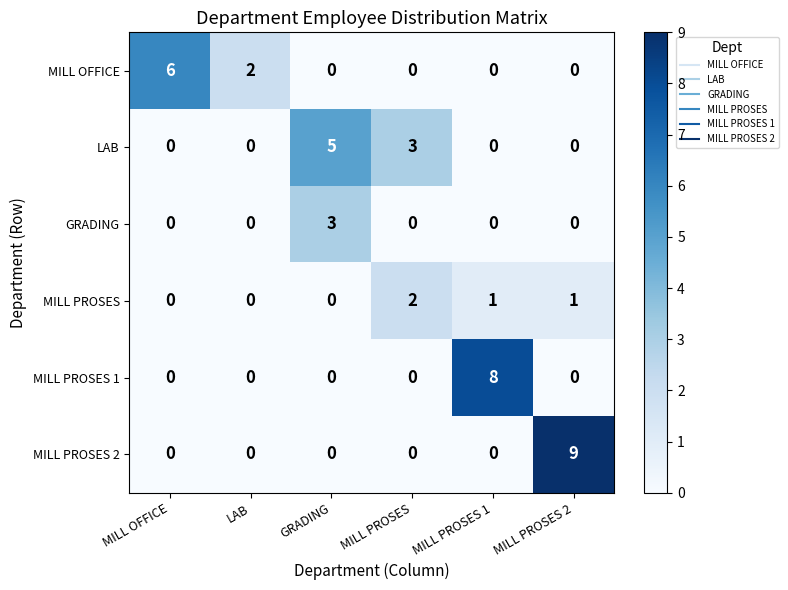

Which series has the largest range (max minus min)?

MILL PROSES 2